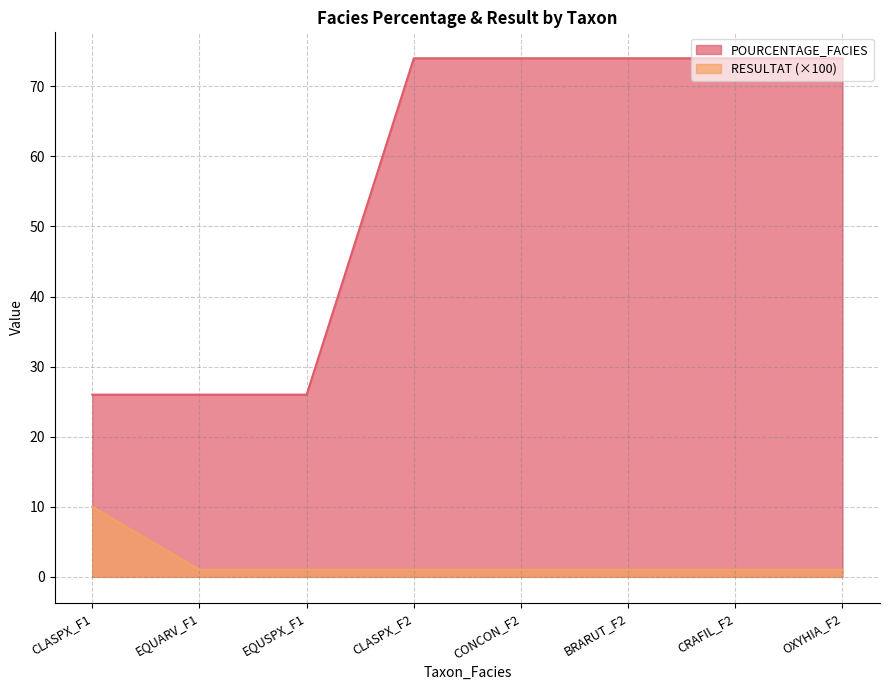

What are all the series names shown in the legend?

POURCENTAGE_FACIES, RESULTAT (×100)